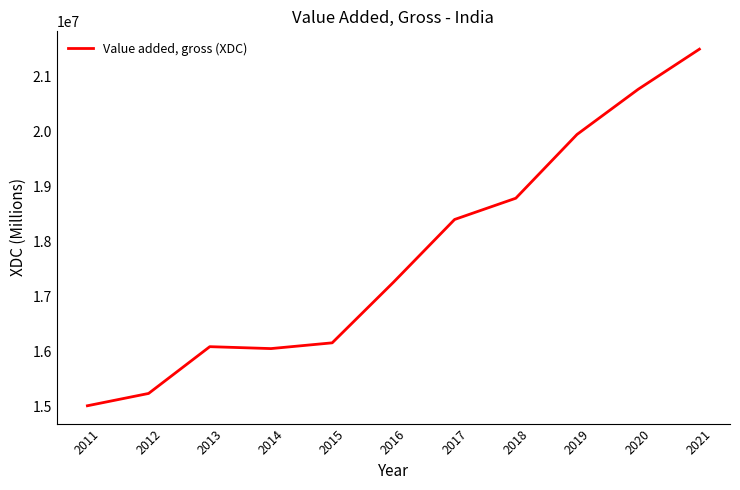

Approximately how many times larger is the value at 2012 compared to 2016?

0.9